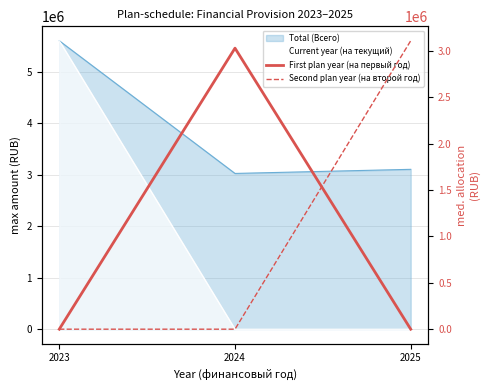

Does the chart display data point markers on the line(s)?

No